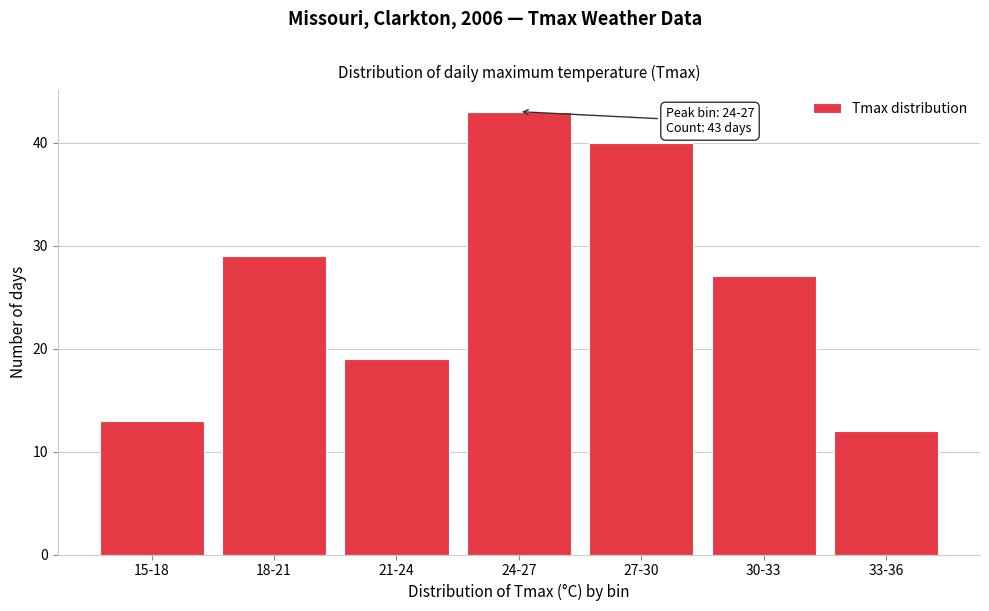

Reading right to left, what are all the values shown in this chart?

12	27	40	43	19	29	13